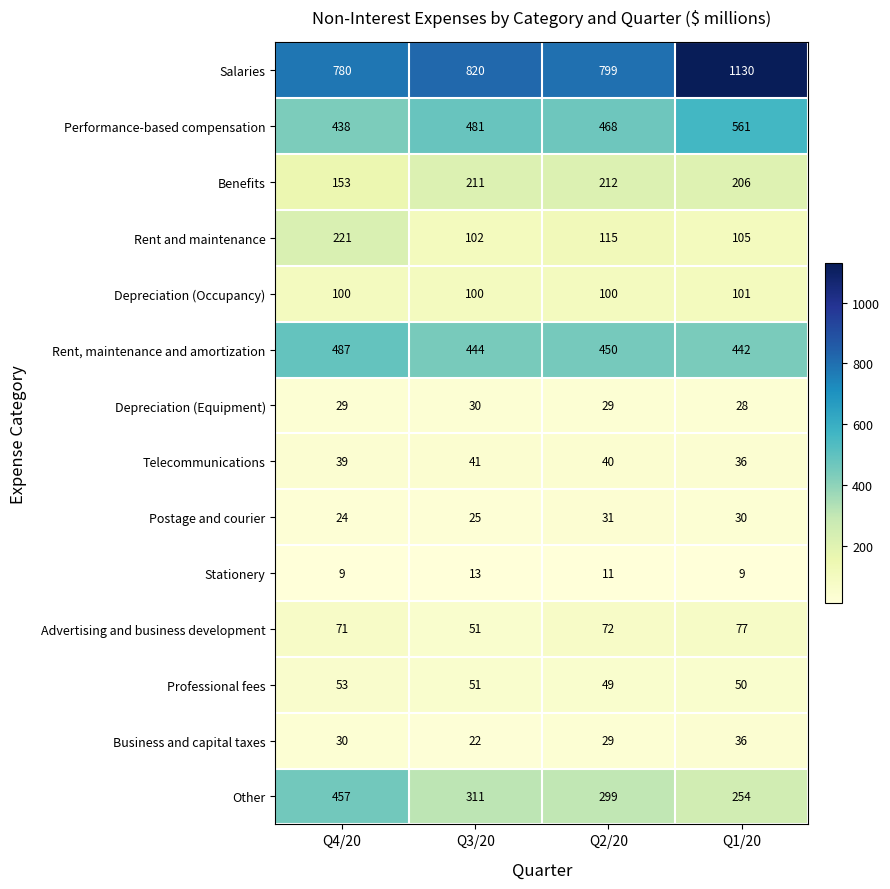

Read the Depreciation (Equipment) value at Q4/20.

29